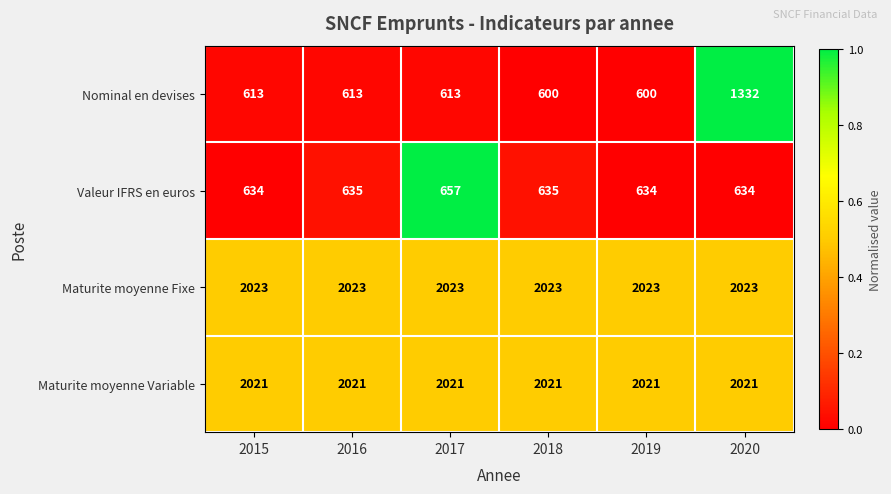

Reading left to right, extract all data points from this chart.

Nominal en devises: 613	613	613	600	600	1332
Valeur IFRS en euros: 634	635	657	635	634	634
Maturite moyenne Fixe: 2023	2023	2023	2023	2023	2023
Maturite moyenne Variable: 2021	2021	2021	2021	2021	2021